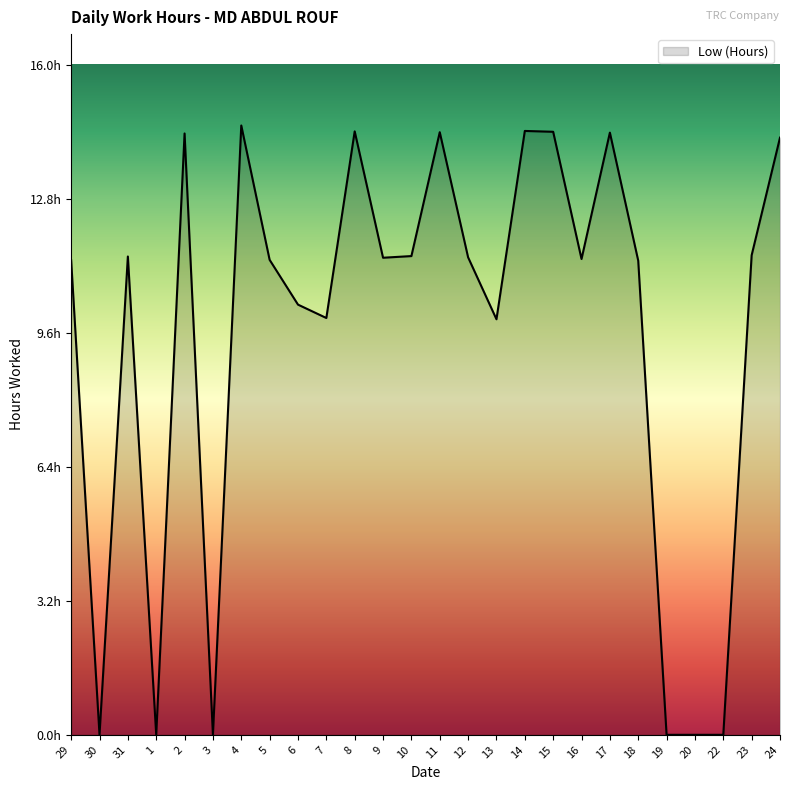

How many points are higher than both their immediate neighbors (excluding endpoints)?

7